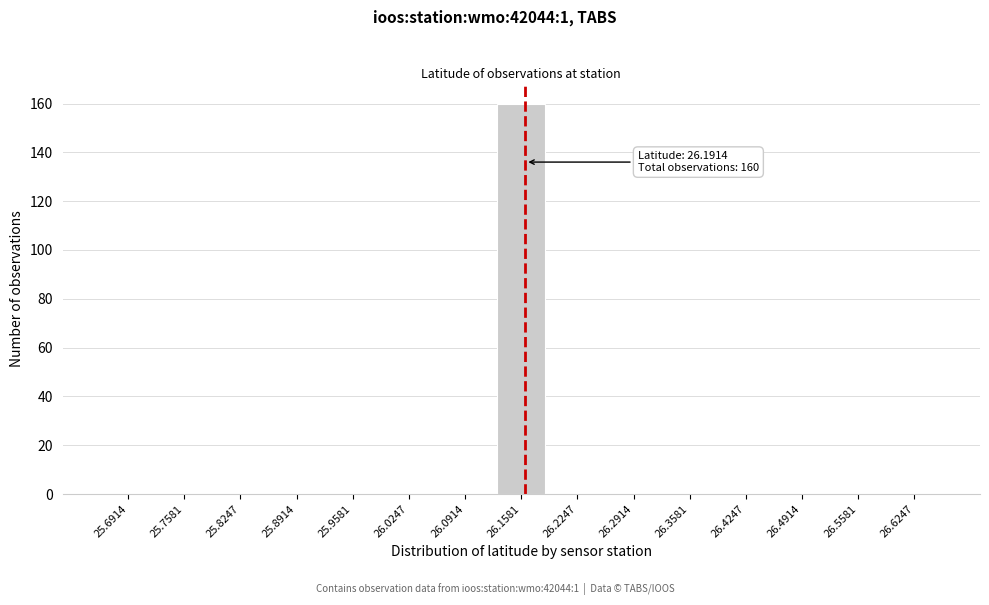

Reading right to left, extract all data points from this chart.

26.6247=0	26.5581=0	26.4914=0	26.4247=0	26.3581=0	26.2914=0	26.2247=0	26.1581=160	26.0914=0	26.0247=0	25.9581=0	25.8914=0	25.8247=0	25.7581=0	25.6914=0